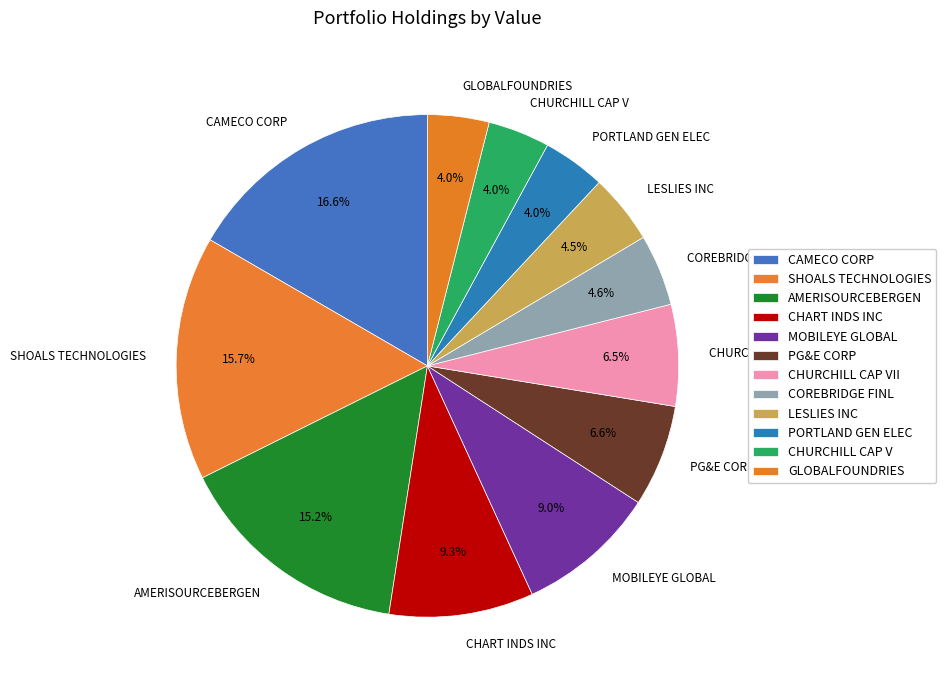

To the nearest percent, what portion does CAMECO CORP represent?

17%